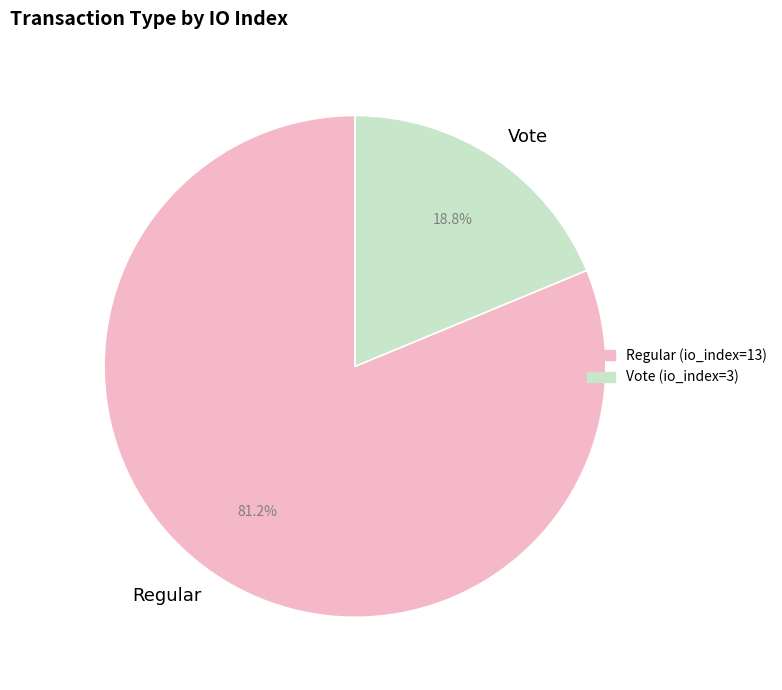

Rank the categories by value from highest to lowest.

Regular, Vote